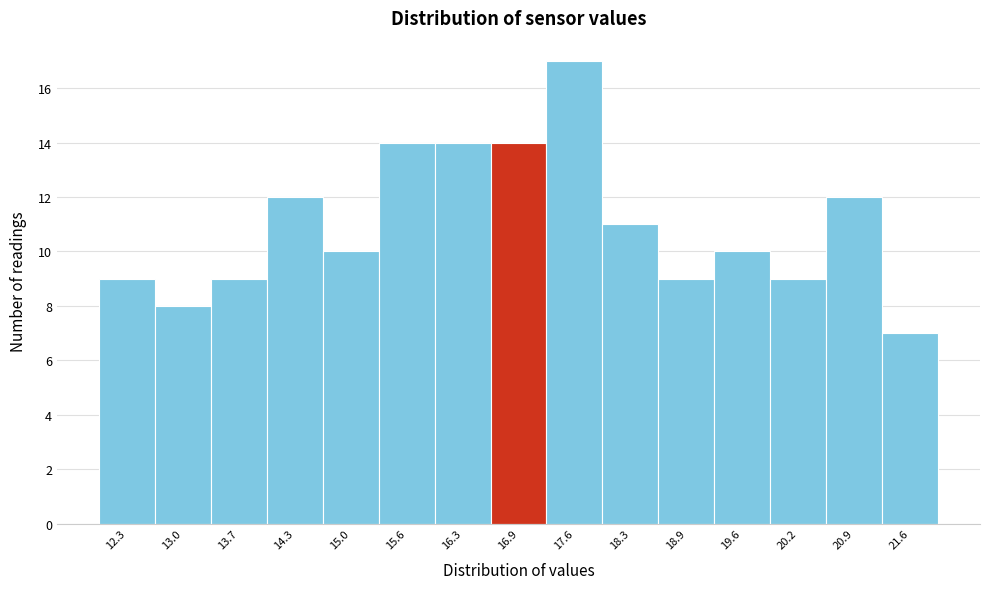

What is the height of the bar covering 13.32 to 13.98 on the x-axis? Neither the bar edges nor the heights are printed on the chart, so give them approximately, as read against the axes.

9